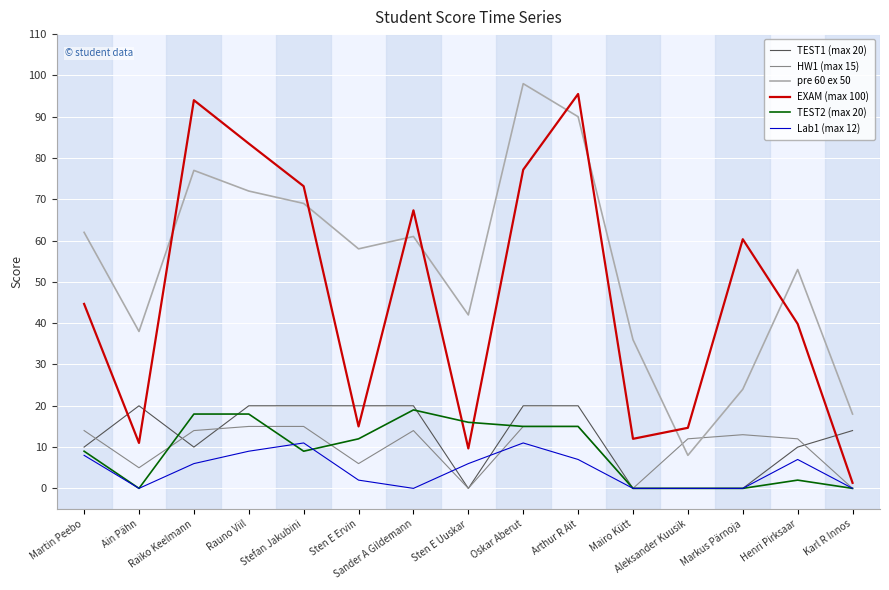

What is the greatest value displayed?

98.0